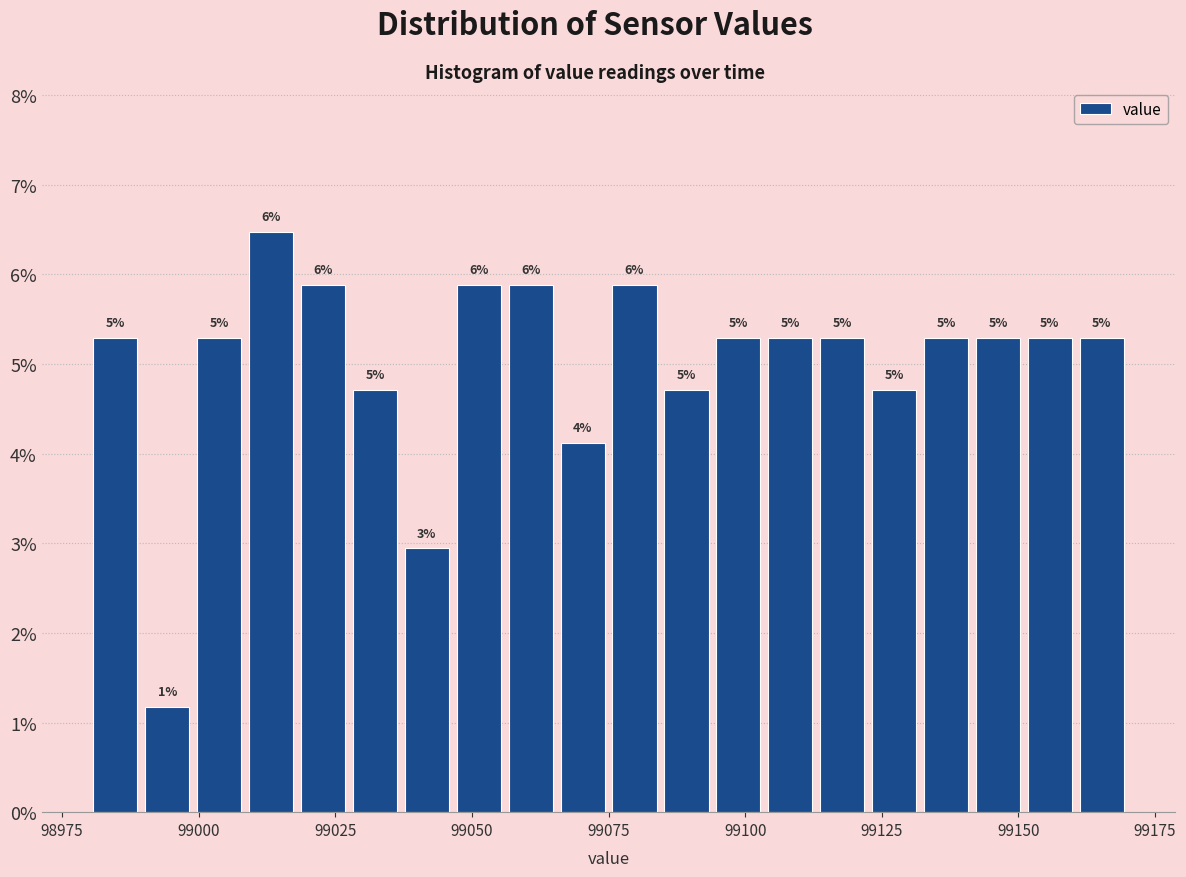

Read against the x-axis, roughly where is the centre of the tallest bar?

99015